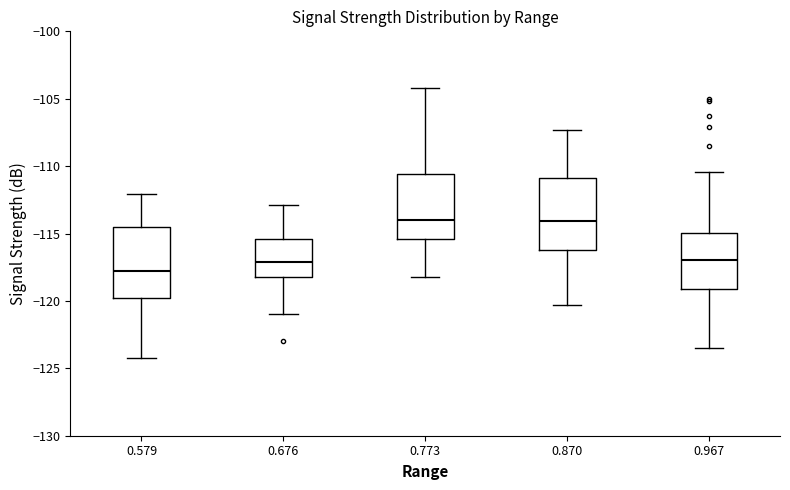

Where is the lower edge of the box at x = 0.773 on the y-axis? The values are not printed on the chart, so give them approximately, as read against the axis.

-115.5